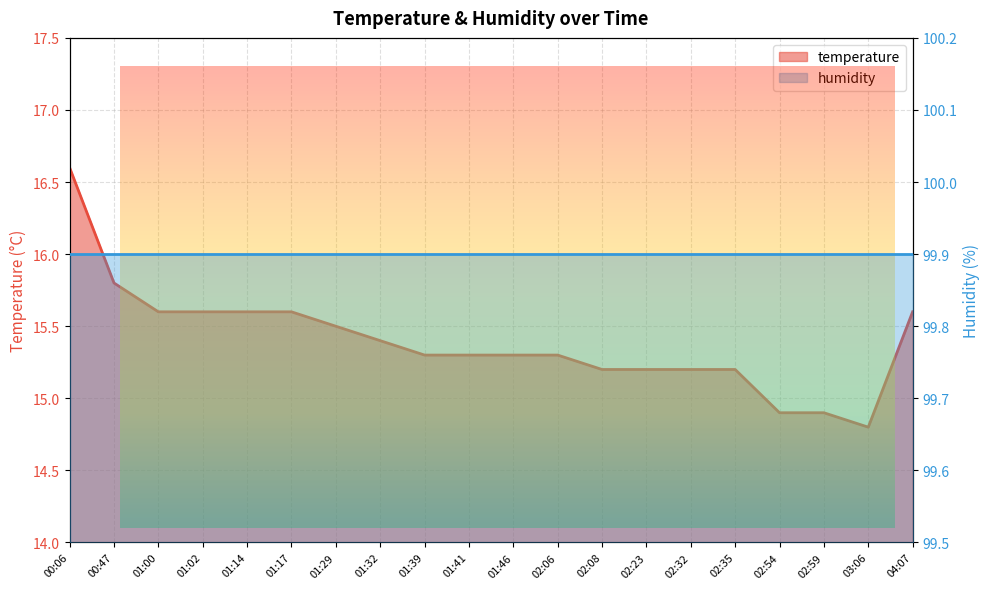

What is the value of the 18th point from the left?

14.9